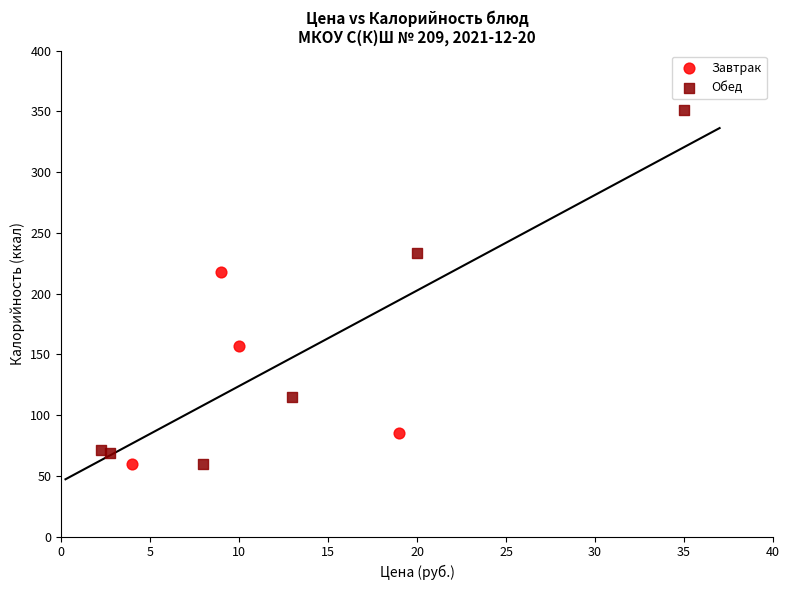

Which series has the widest spread of Y values?

Обед